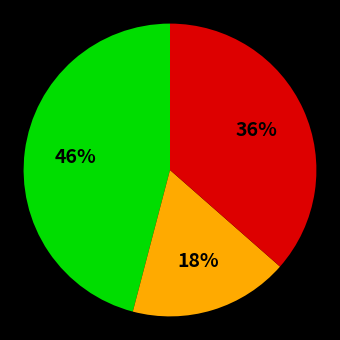

To the nearest percent, what is the average slice percentage?

33%